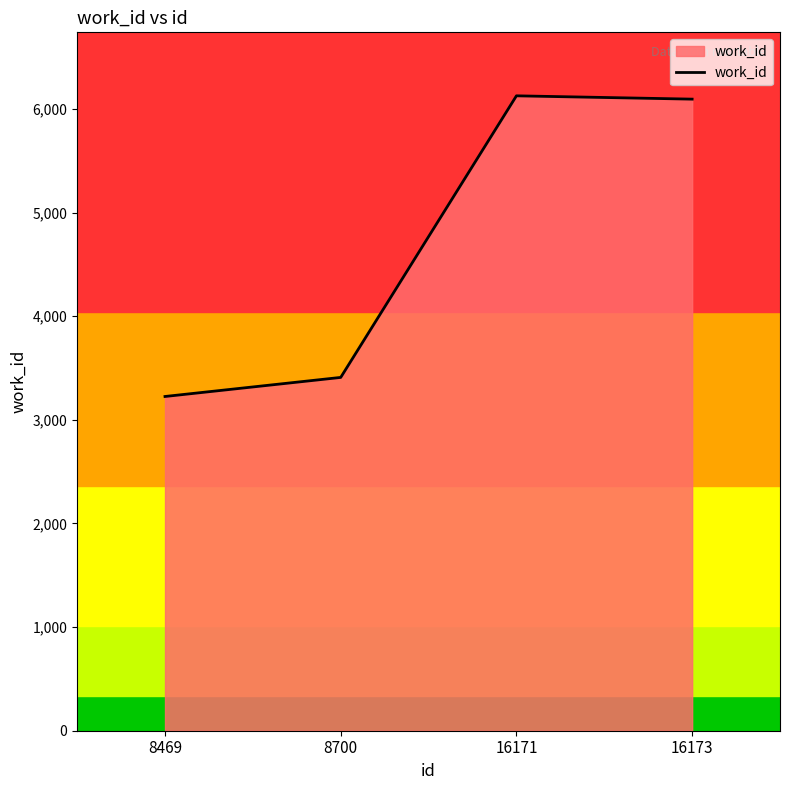

At which label is the value closest to 4675?

8700